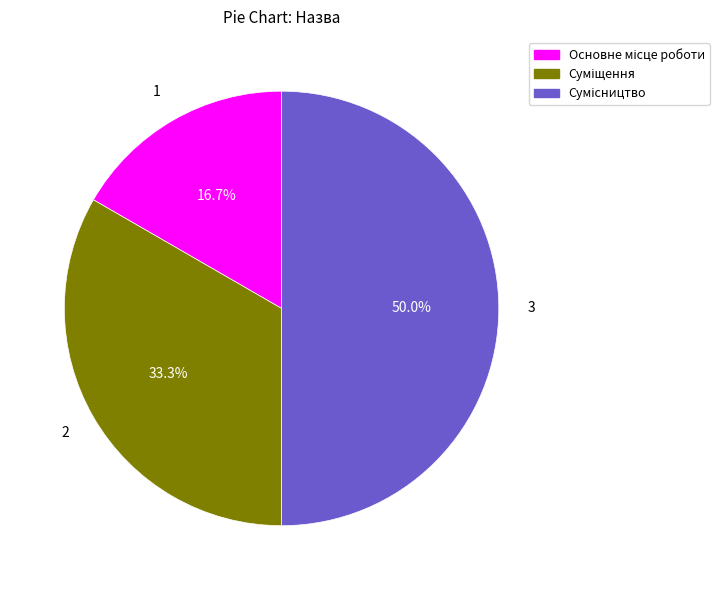

Which has a higher value, Основне місце роботи or Сумісництво?

Сумісництво